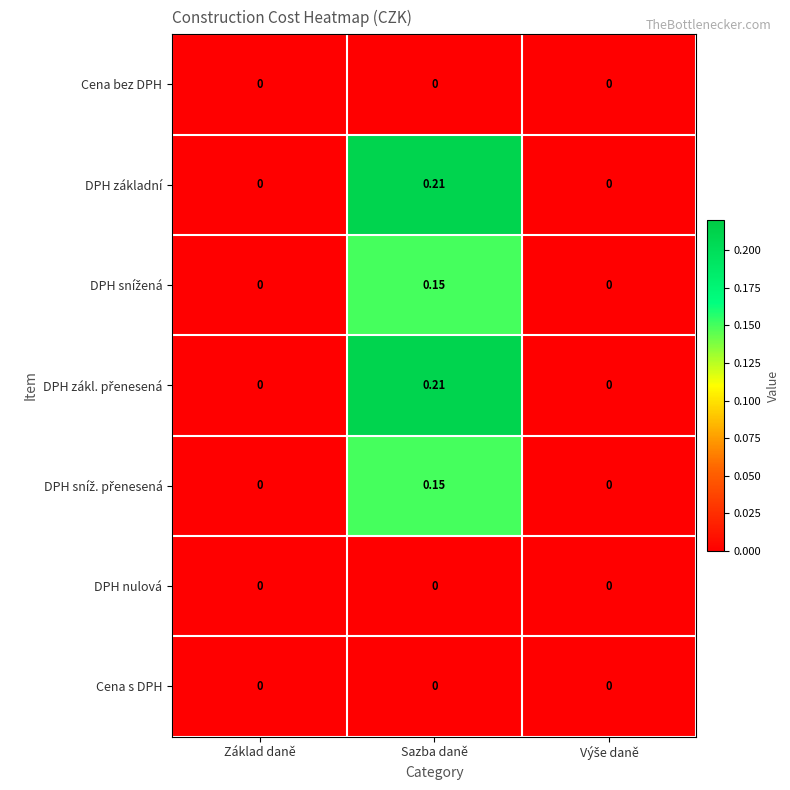

At which category is the sum across all series the highest?

Sazba daně